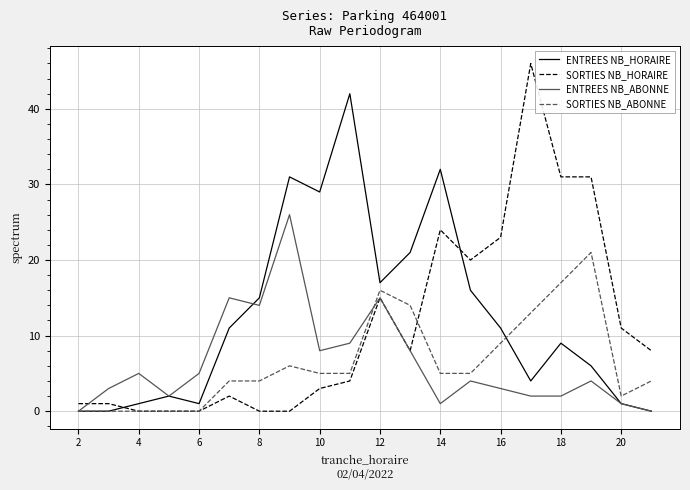

True or false: ENTREES NB_ABONNE has more than 2 interior local peaks.

True